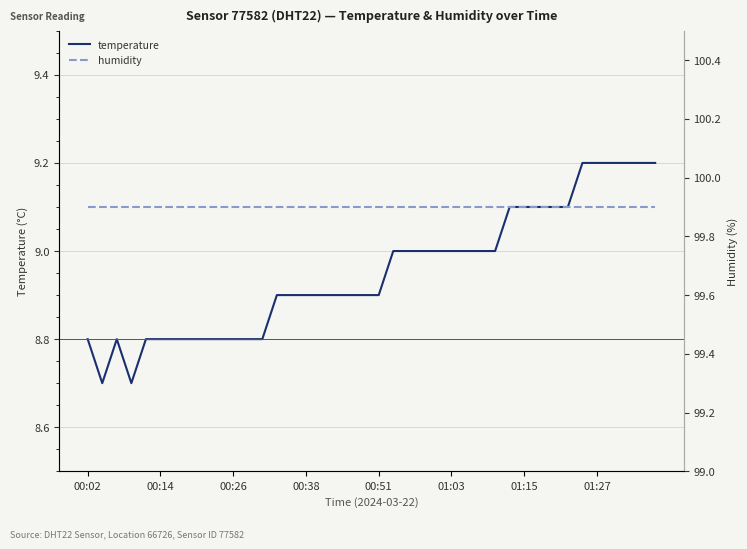

What is the highest value of the temperature series?

9.2